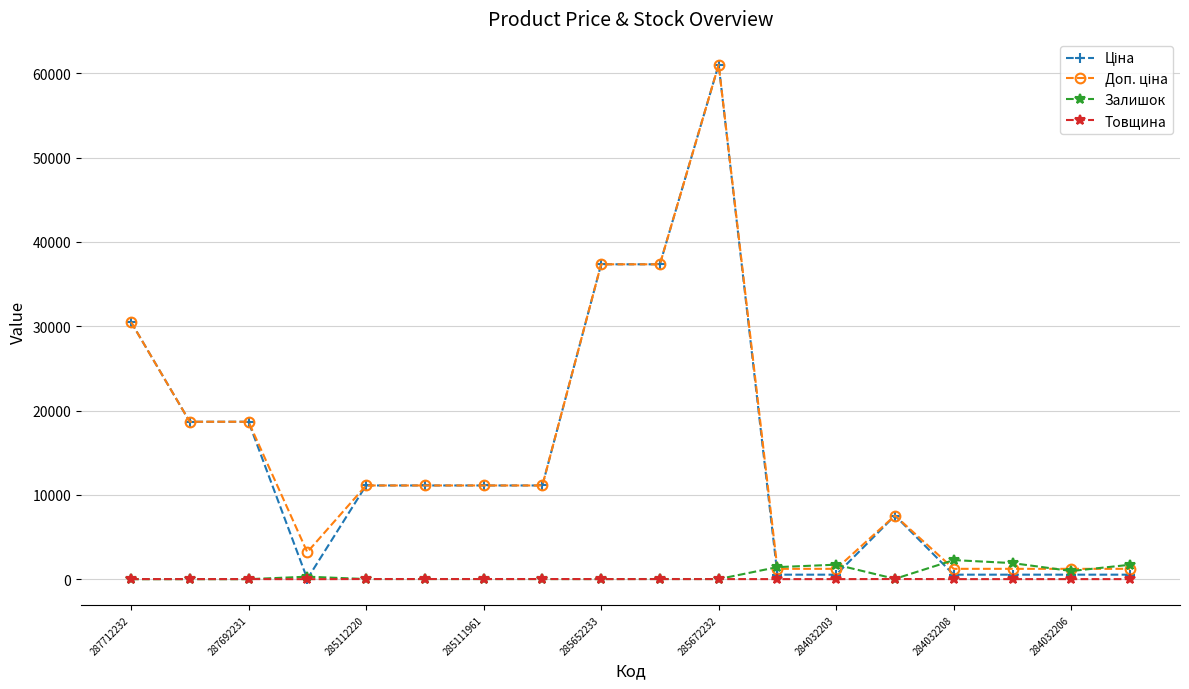

What is the greatest value displayed?

61024.7